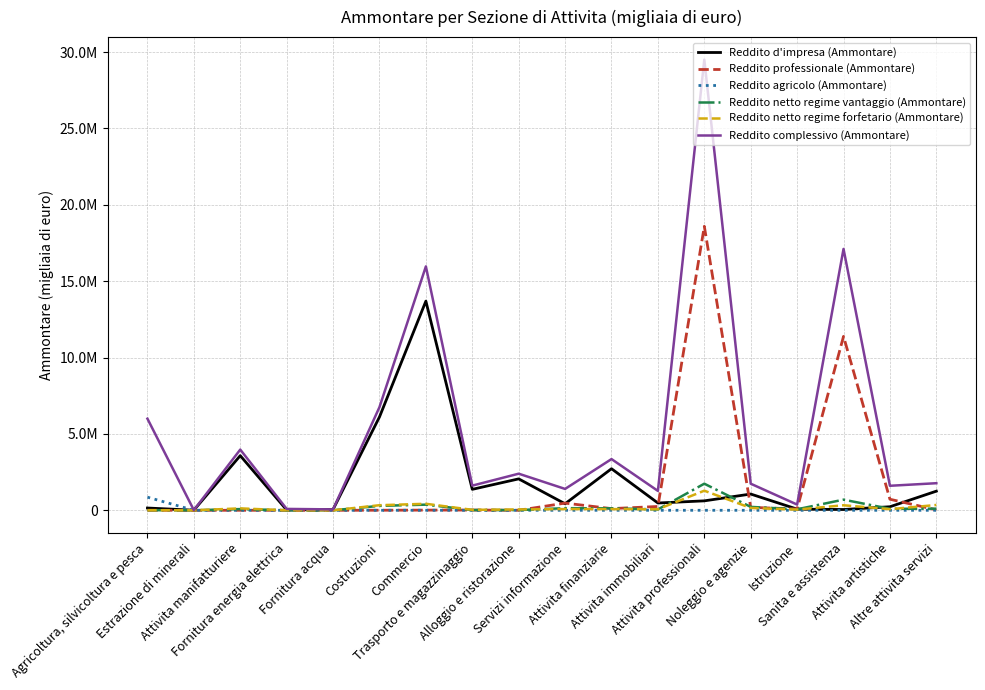

What is the sum of the Reddito complessivo (Ammontare) values at Estrazione di minerali and Commercio?

15974802